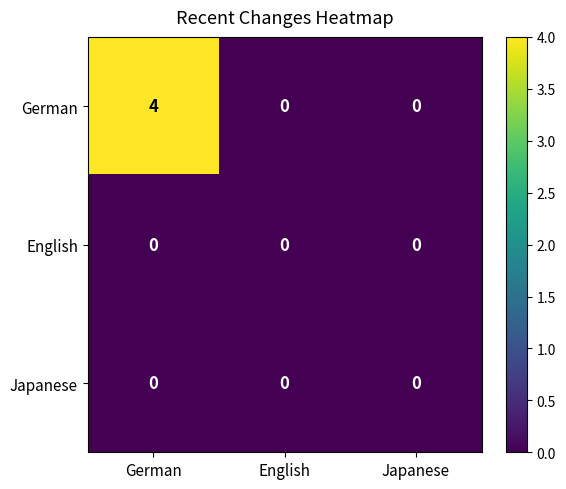

What is the maximum value shown in the chart?

4